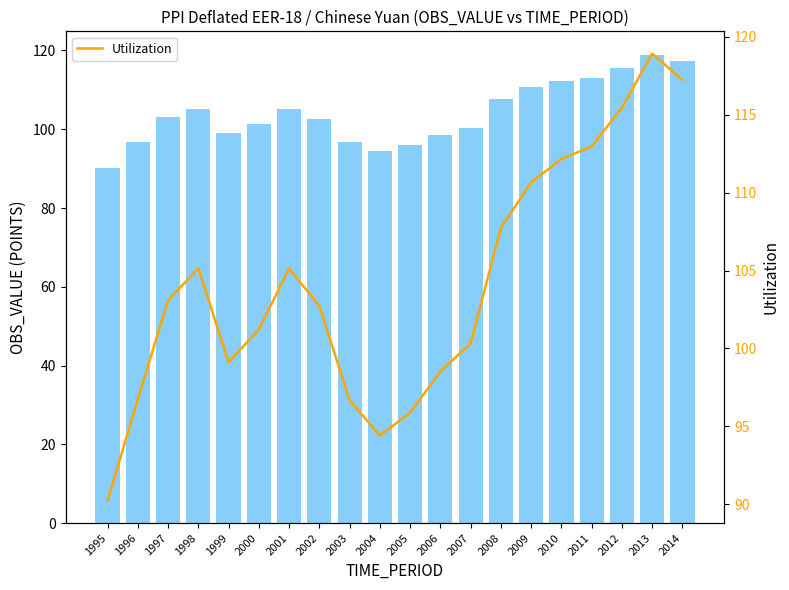

Which category has the lowest value in the Utilization series?

1995